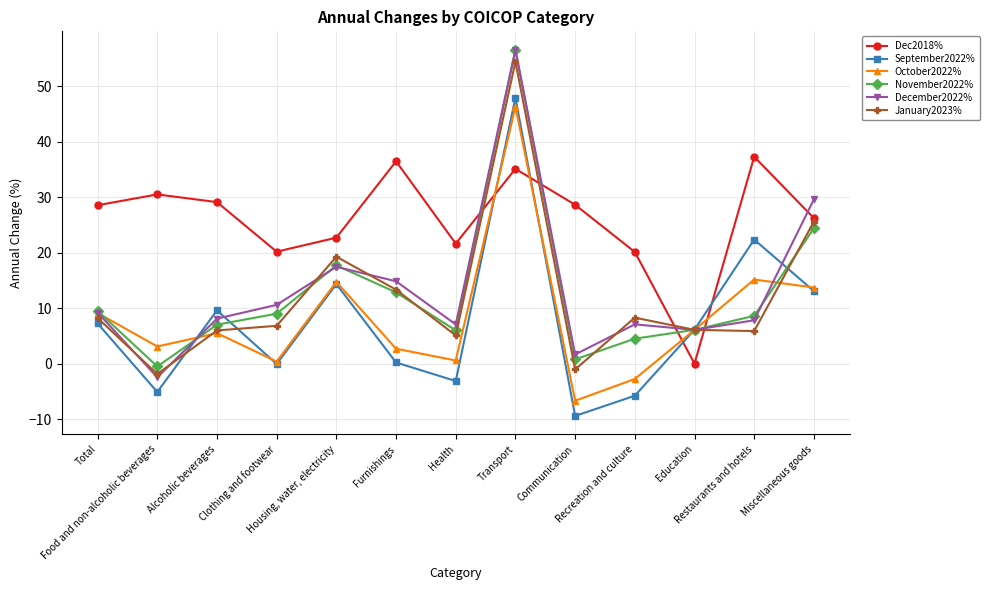

Is it true that October2022% equals 5.5 at Alcoholic beverages?

True